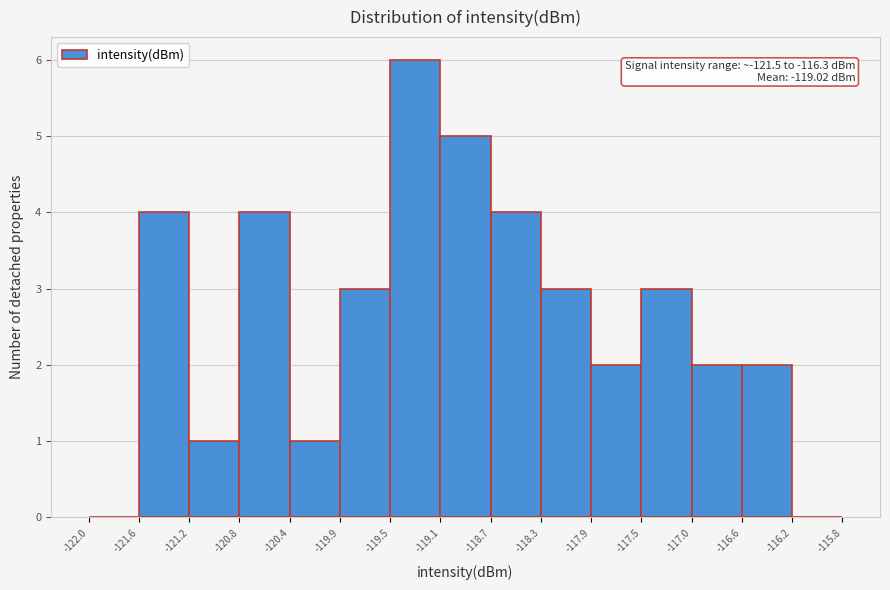

Which range on the x-axis has the tallest bar?

-119.5 to -119.1